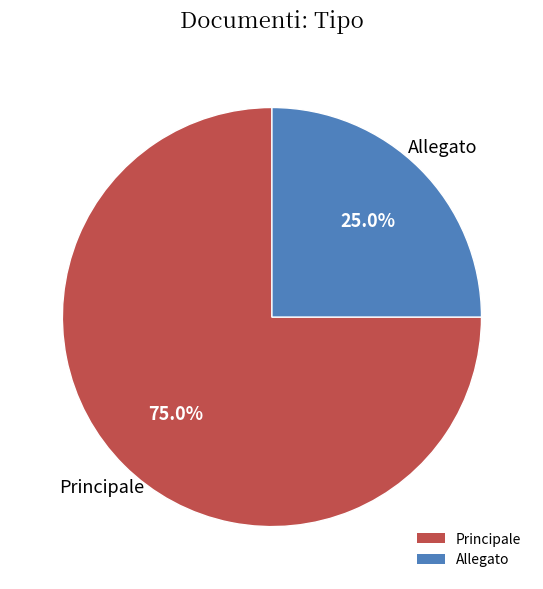

To the nearest percent, what is the average slice percentage?

50%